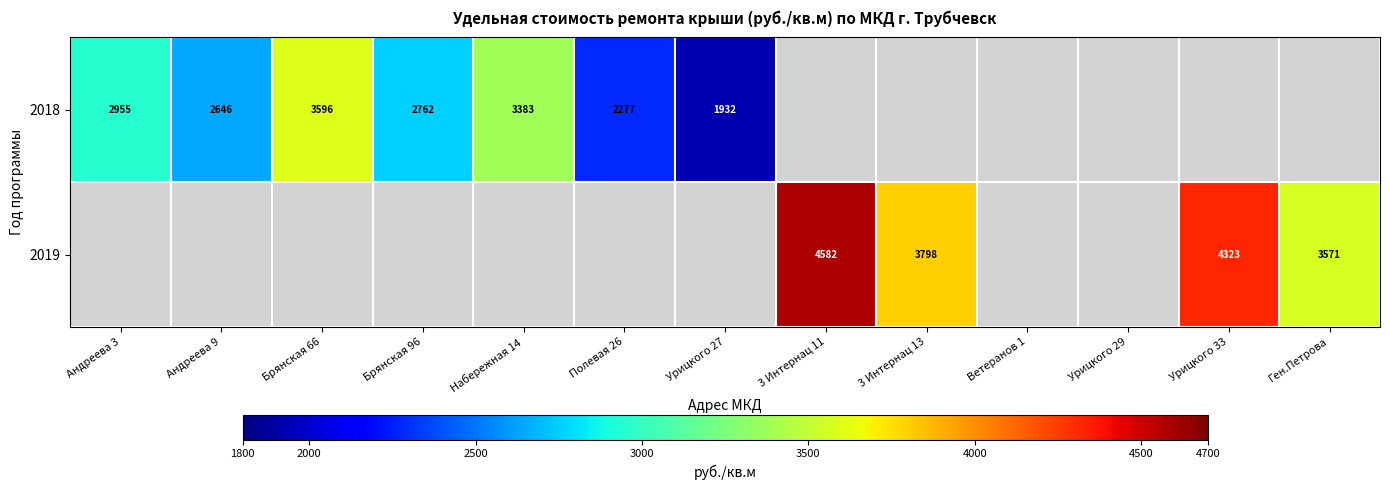

What is the smallest value displayed?

1932.1